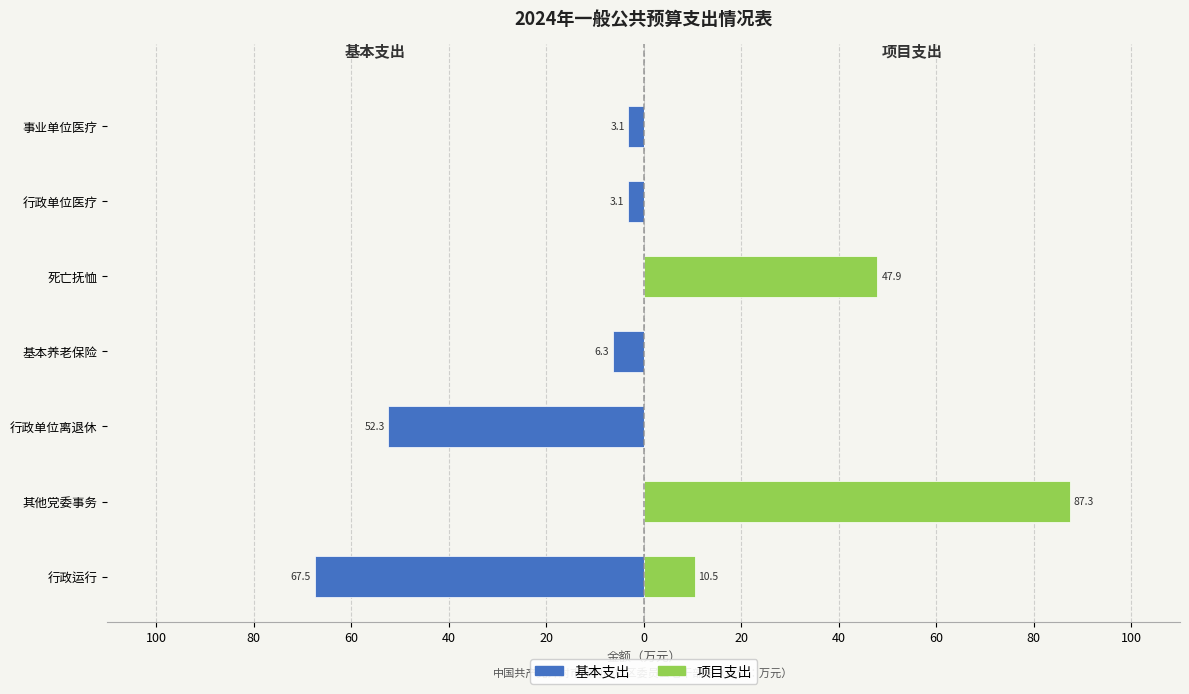

Which series has the widest spread of values?

项目支出